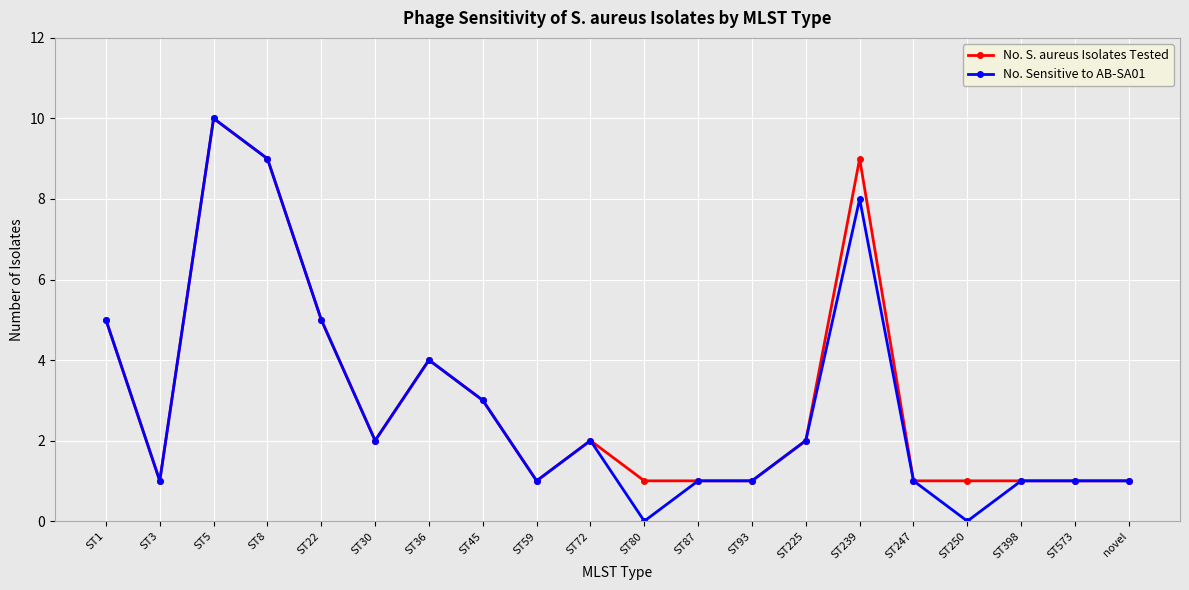

At which category does No. Sensitive to AB-SA01 reach its first local peak?

ST5